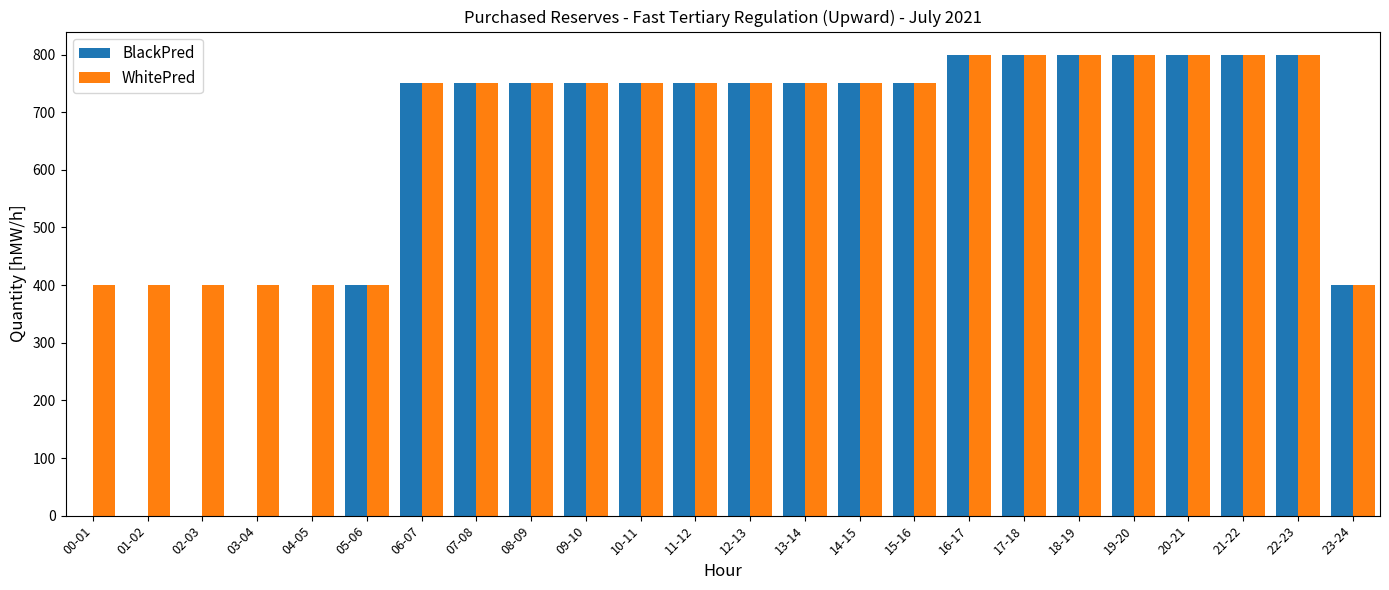

How many groups of bars are there?

24